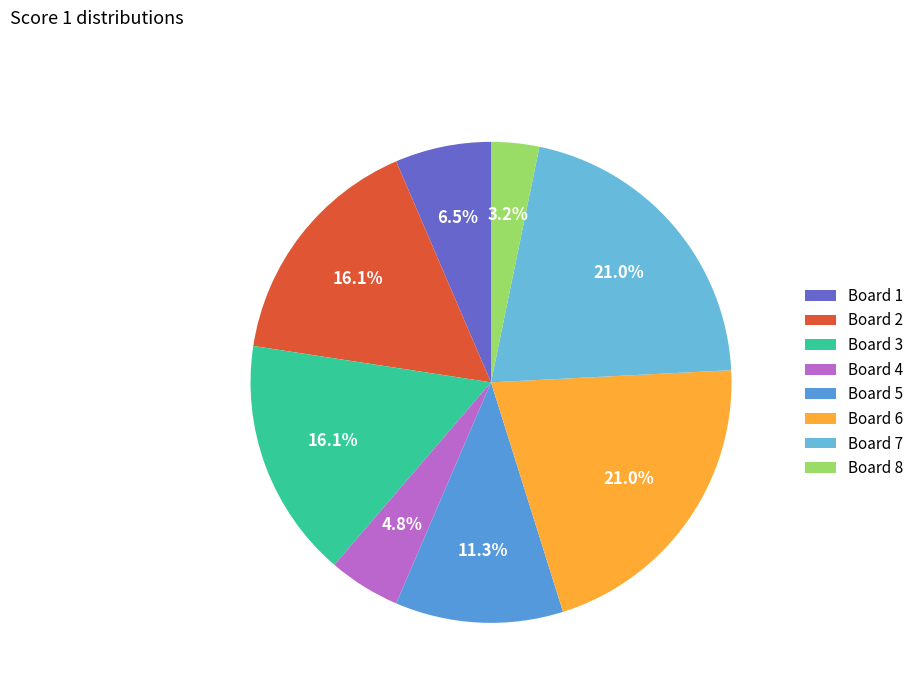

What is the largest slice in the pie chart?

Board 6